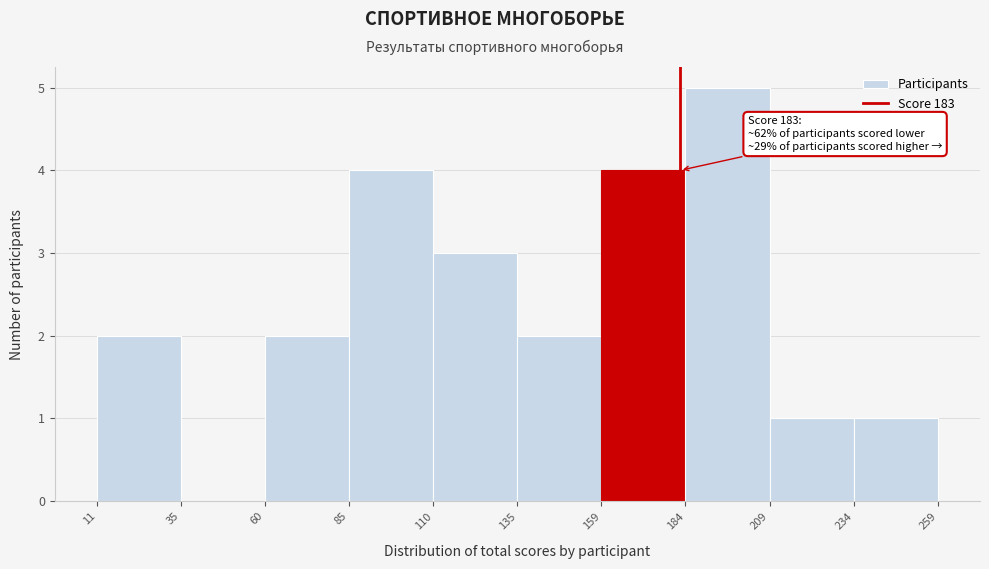

Over which range of the x-axis is the bar tallest?

184 to 209